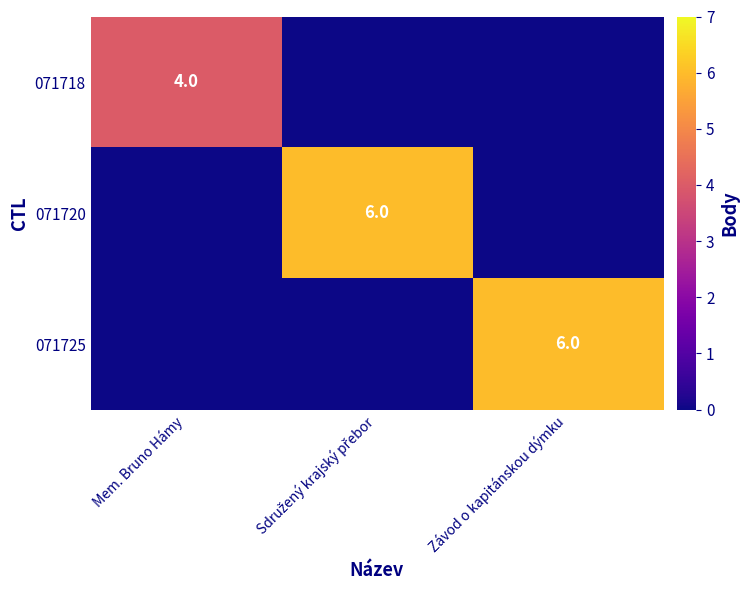

Is it true that 071718 equals 3 at Mem. Bruno Hámy?

False